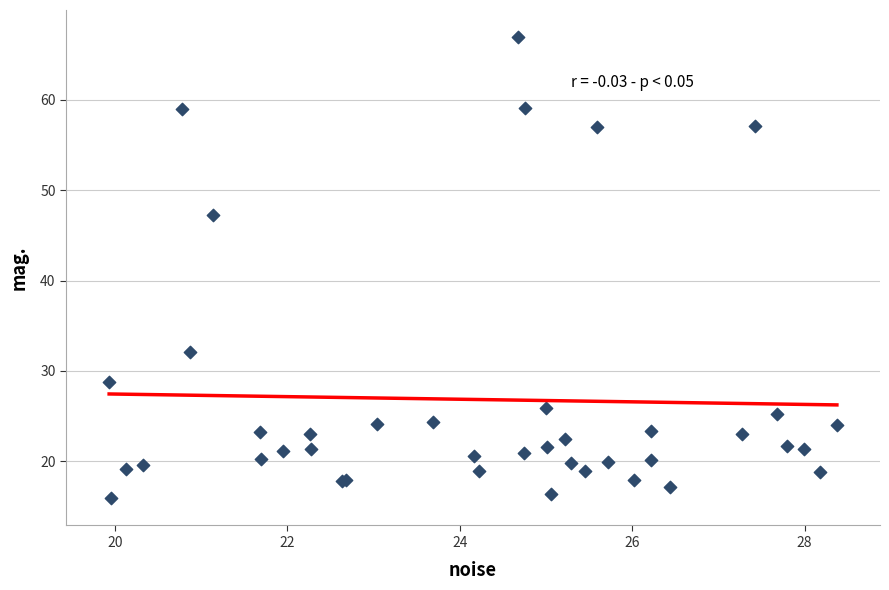

What Y value in the scatter plot is closest to 41?

47.3